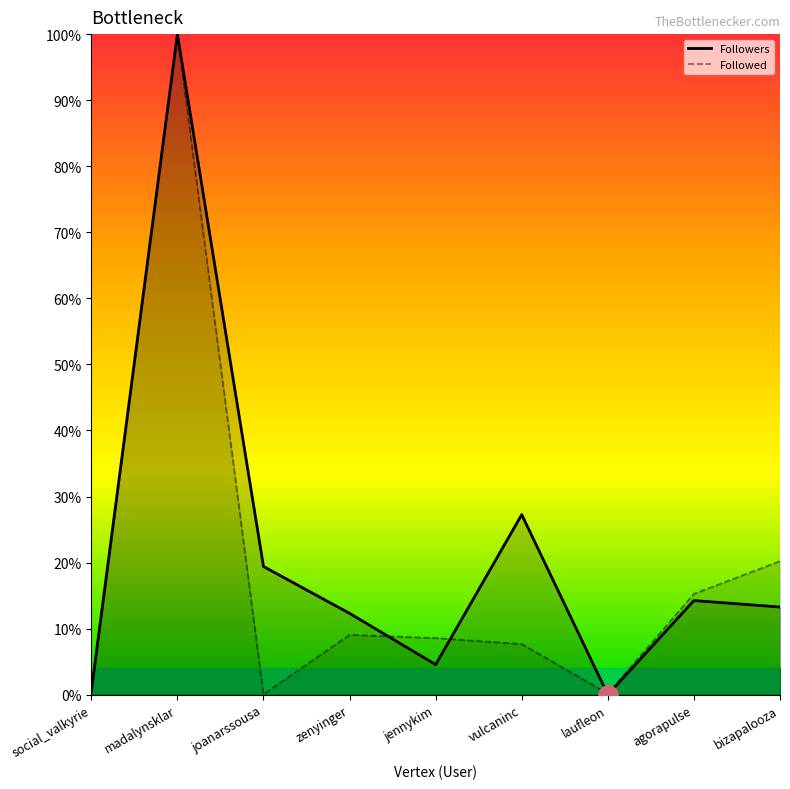

Which category has the lowest value in the Followed series?

social_valkyrie